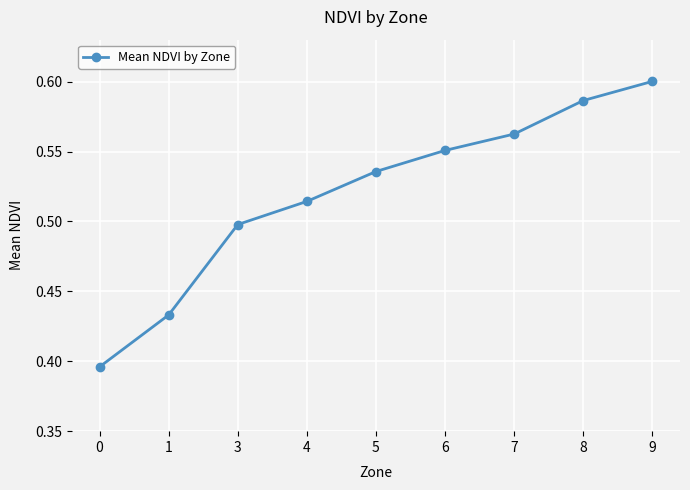

Which label corresponds to the largest value in the chart?

9